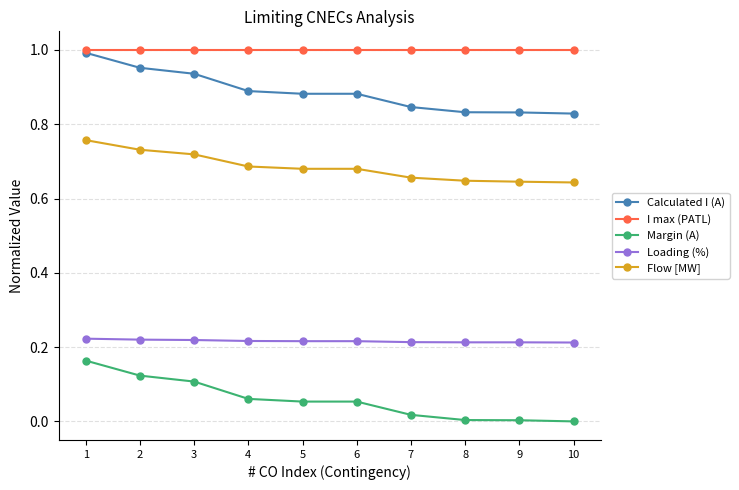

Rank the series at 10 from highest to lowest value.

I max (PATL), Calculated I (A), Flow [MW], Loading (%), Margin (A)